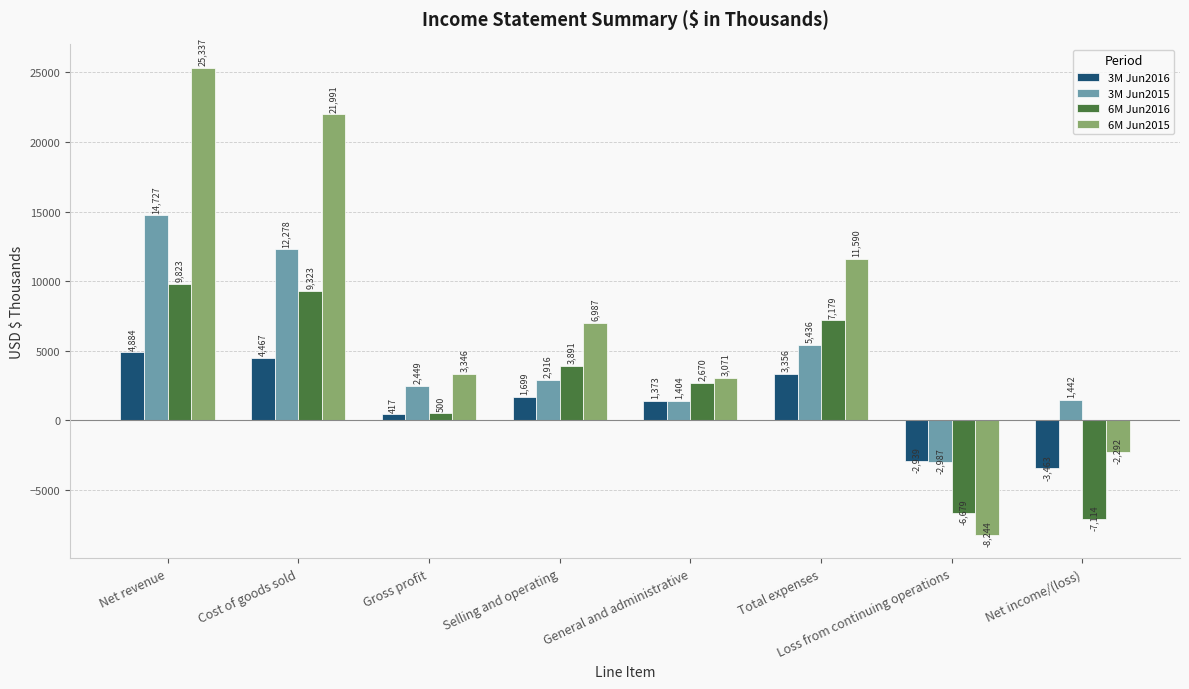

What is the sum of the 3M Jun2016 values at Selling and operating and Cost of goods sold?

6166